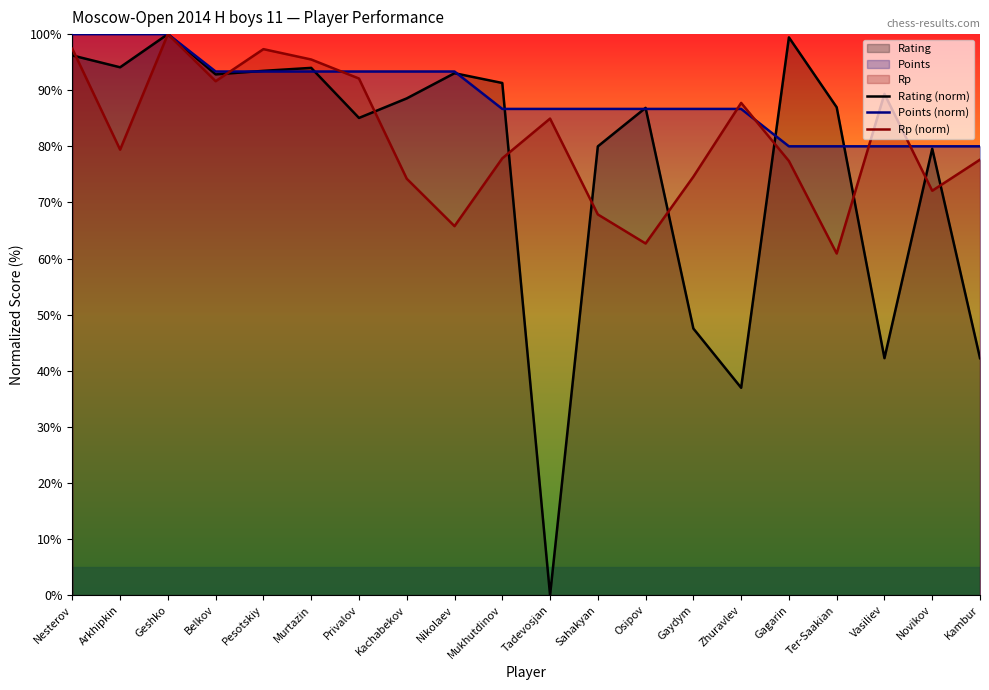

At which category does Rp (norm) reach its first local peak?

Geshko